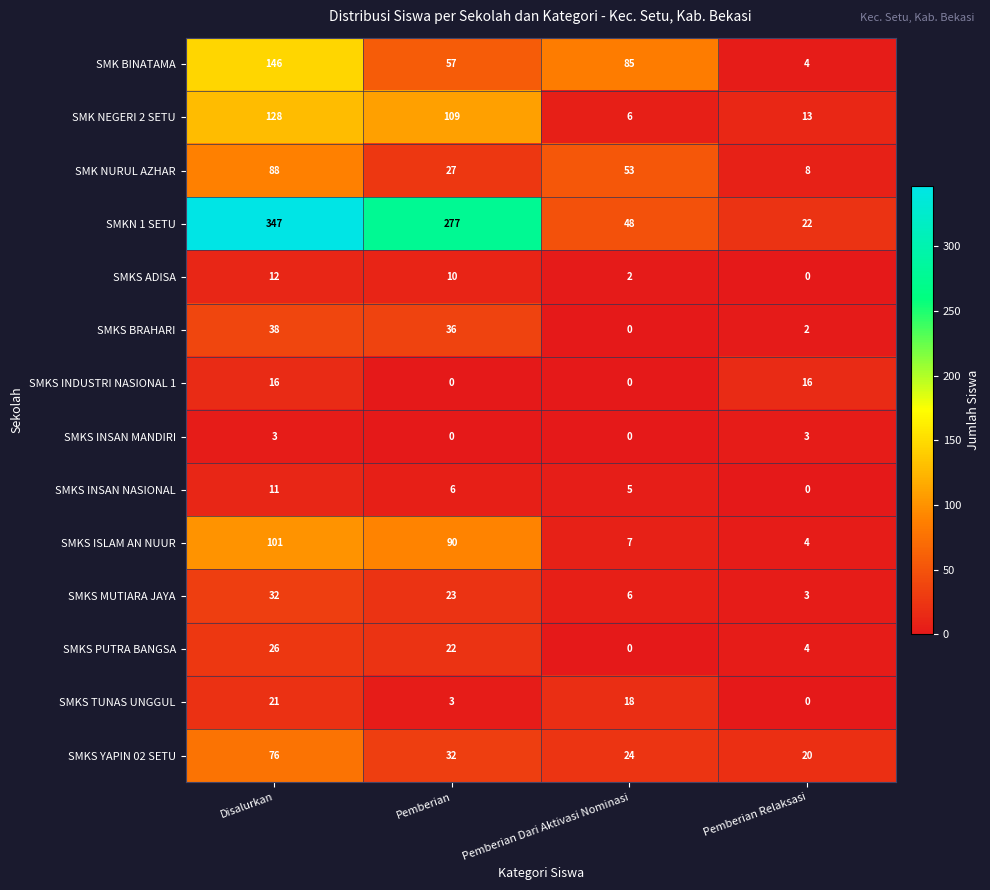

Which series has the widest spread of values?

SMKN 1 SETU